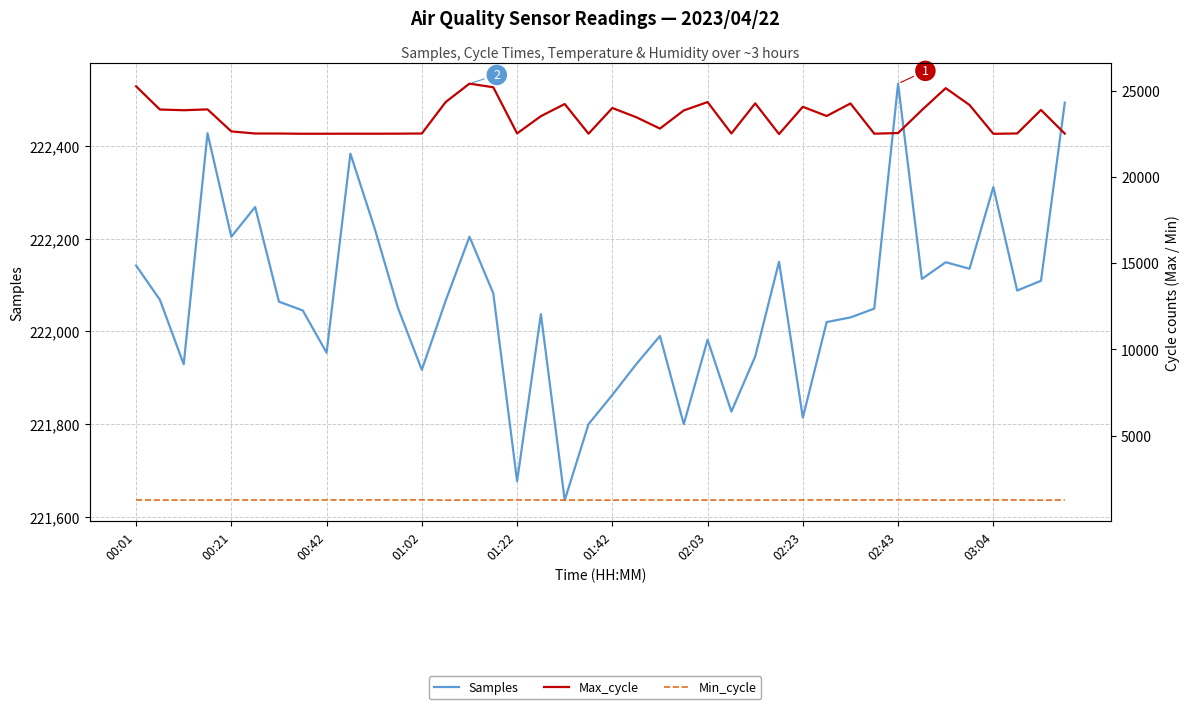

True or false: Max_cycle and Samples intersect in this chart.

False